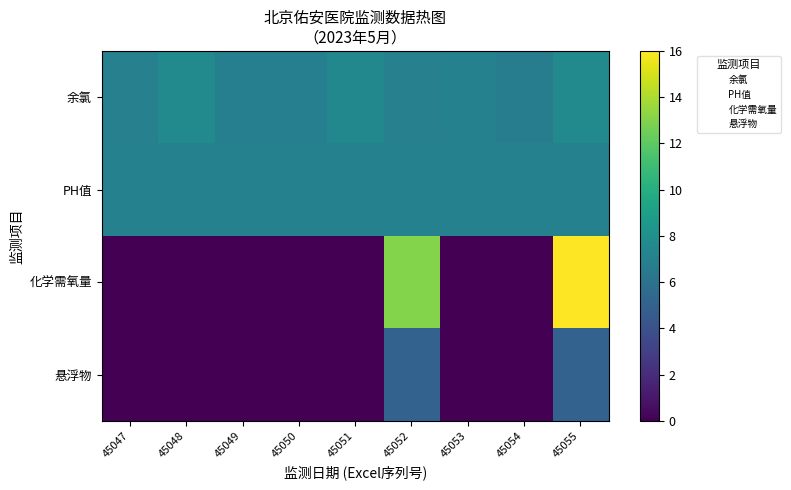

Reading left to right, transcribe all the data shown in this chart.

余氯: 45047=7.0	45048=7.6	45049=6.9	45050=6.9	45051=7.5	45052=7.0	45053=7.0	45054=6.7	45055=7.6
PH值: 45047=7.0	45048=7.0	45049=7.0	45050=7.0	45051=7.0	45052=7.0	45053=7.0	45054=7.0	45055=7.0
化学需氧量: 45047=0.0	45048=0.0	45049=0.0	45050=0.0	45051=0.0	45052=13.0	45053=0.0	45054=0.0	45055=16.0
悬浮物: 45047=0.0	45048=0.0	45049=0.0	45050=0.0	45051=0.0	45052=5.0	45053=0.0	45054=0.0	45055=5.0